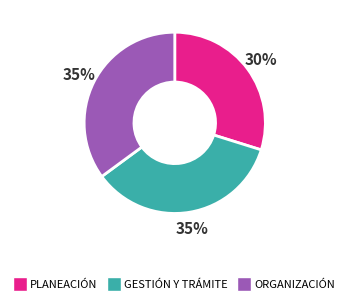

How many slices are in this pie chart?

3